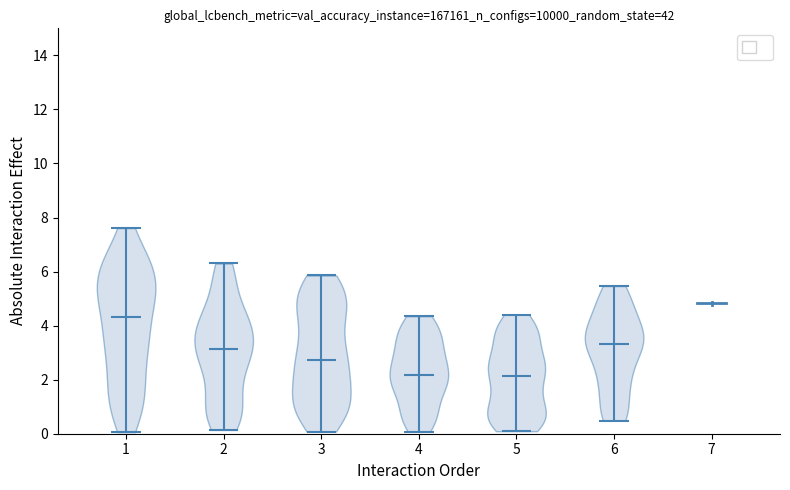

Which violin has the highest median line?

1